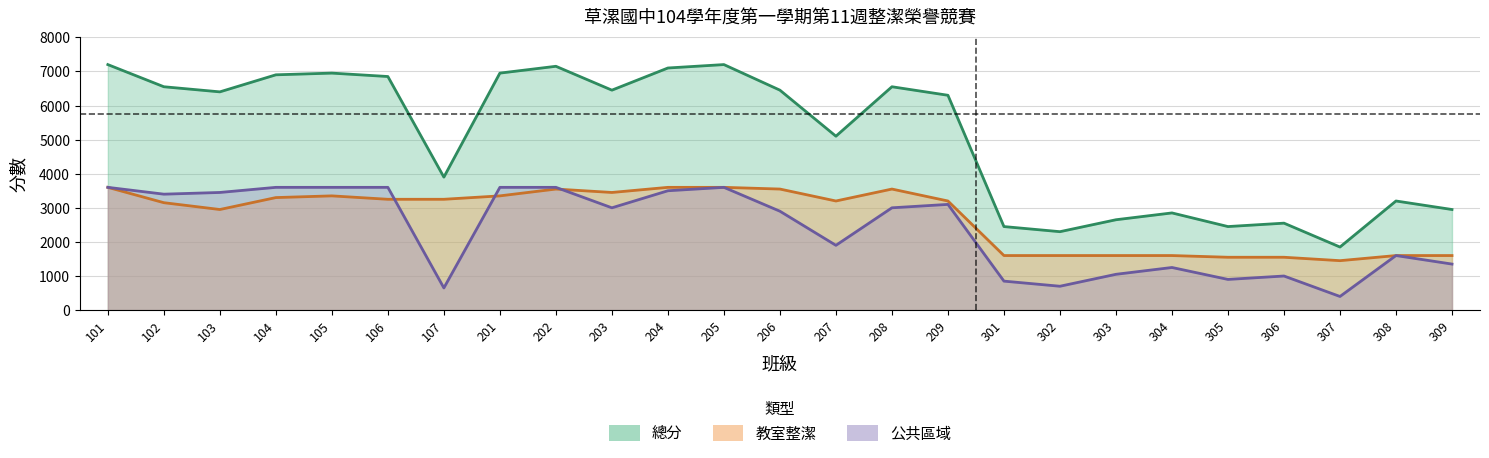

What is the total value across all series at 307?

3700